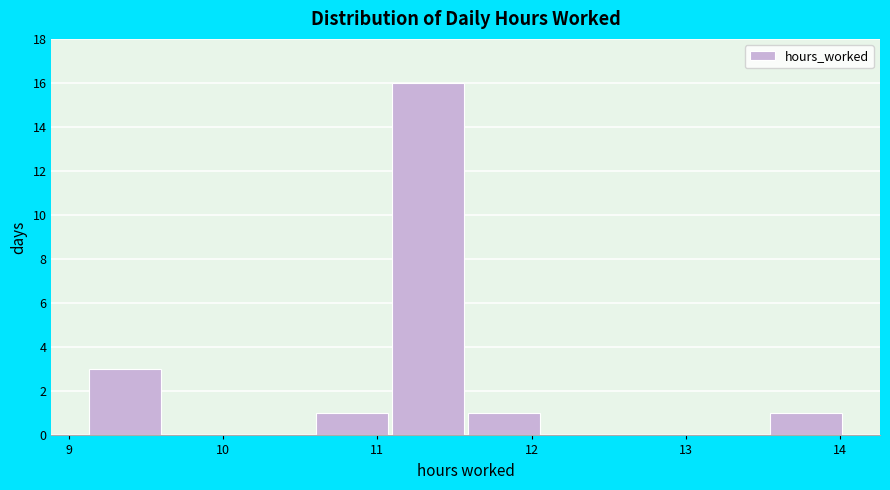

How tall is the bar that spans 11.6 to 12.1 on the x-axis? Neither the bar edges nor the heights are printed on the chart, so give them approximately, as read against the axes.

1